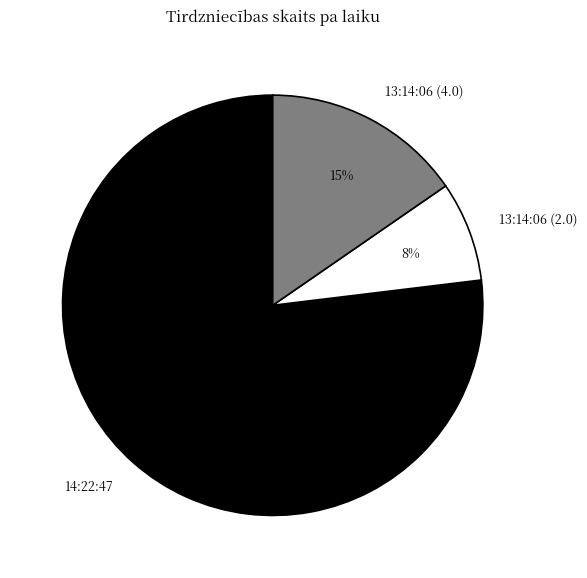

Approximately how many times larger is the value at 13:14:06 (4.0) compared to 14:22:47?

0.2